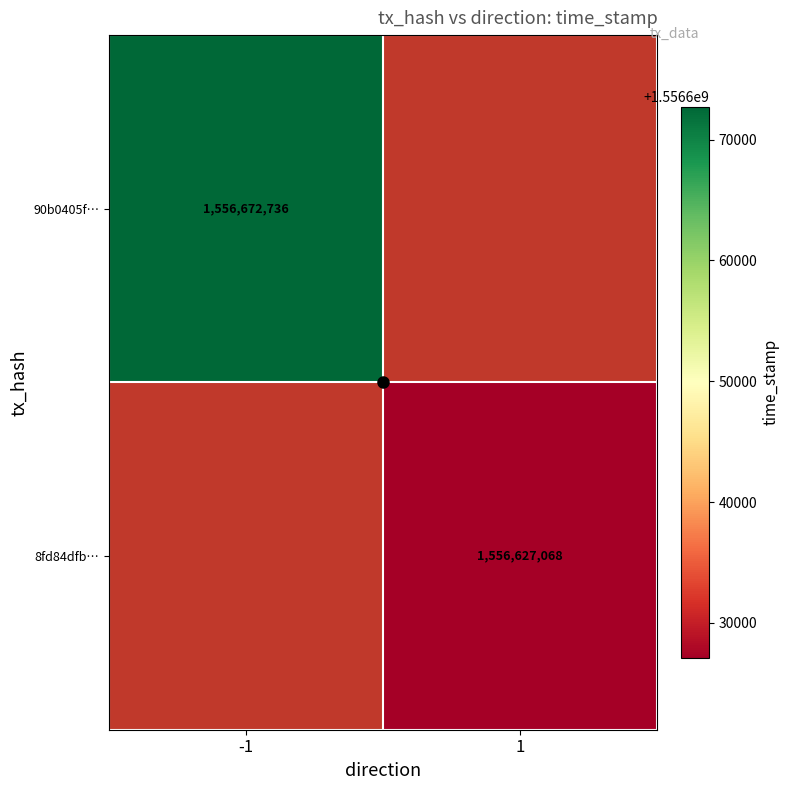

True or false: 90b0405f… has a value of 2687878955 at -1.

False